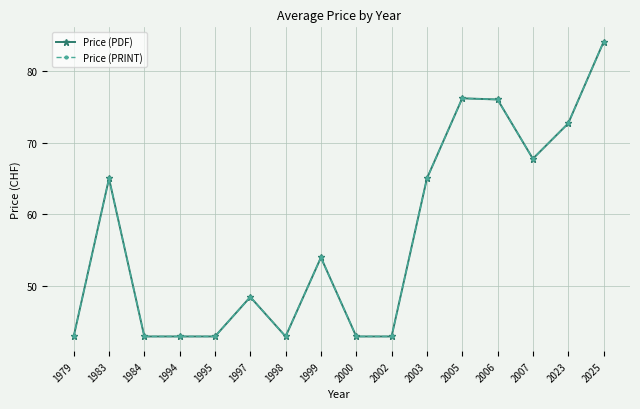

Is this an area chart (filled region under the line)?

No